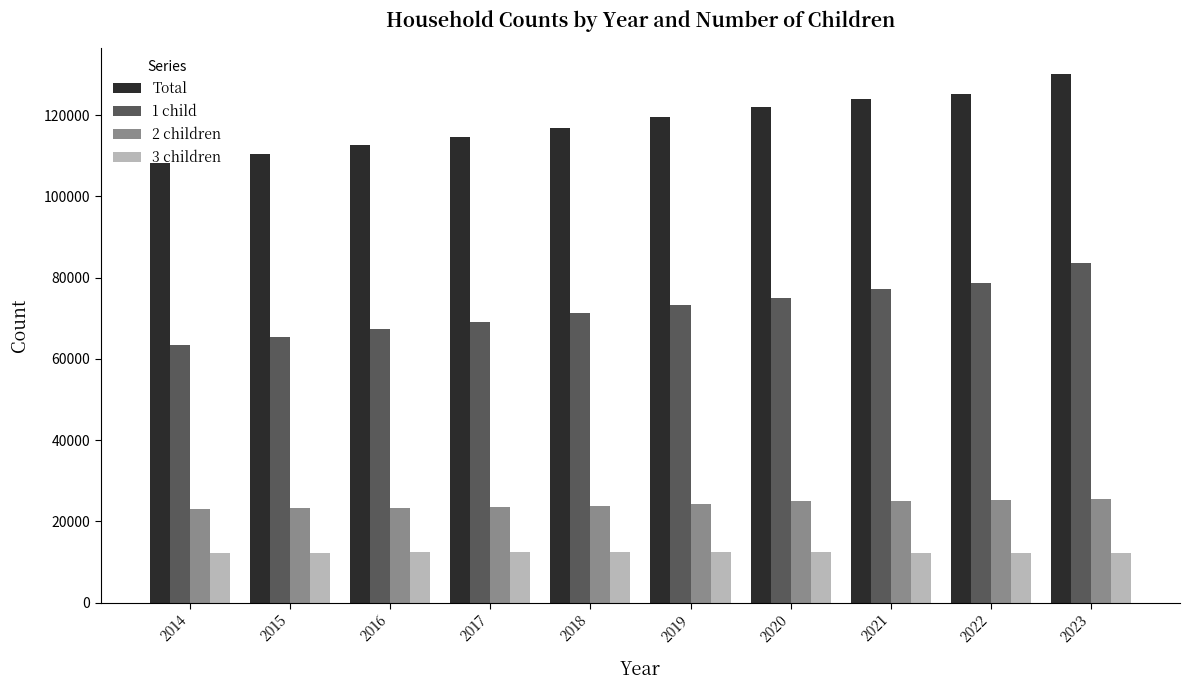

Which series has the largest range (max minus min)?

Total